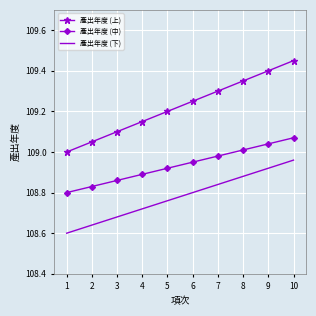

True or false: 產出年度 (上) and 產出年度 (下) intersect in this chart.

False